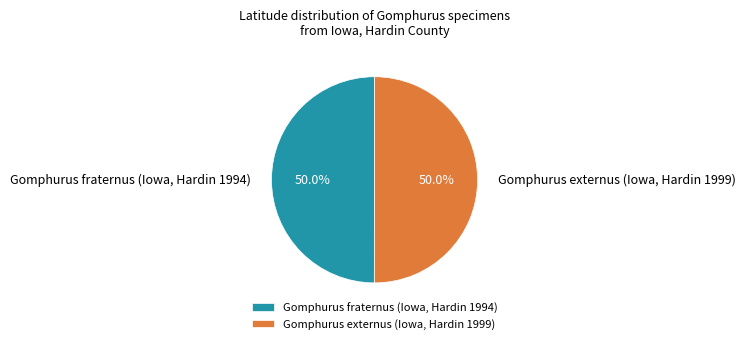

What portion of the pie excludes Gomphurus fraternus (Iowa, Hardin 1994)?

50.0%